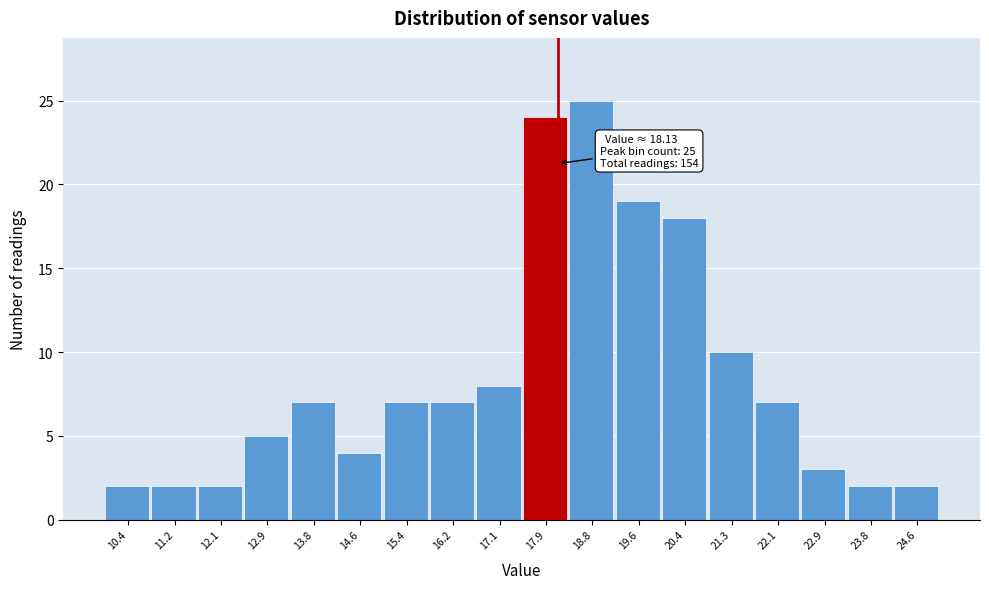

Which range on the x-axis has the tallest bar?

18.3 to 19.2